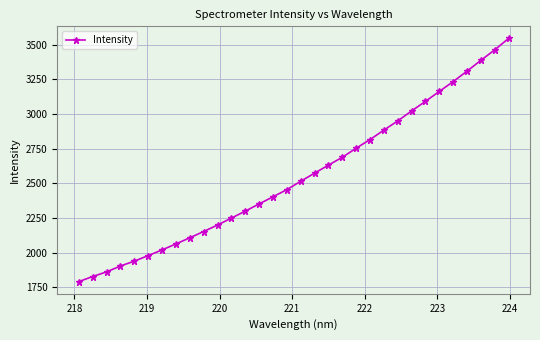

What is the difference between the maximum and minimum values?

1754.2